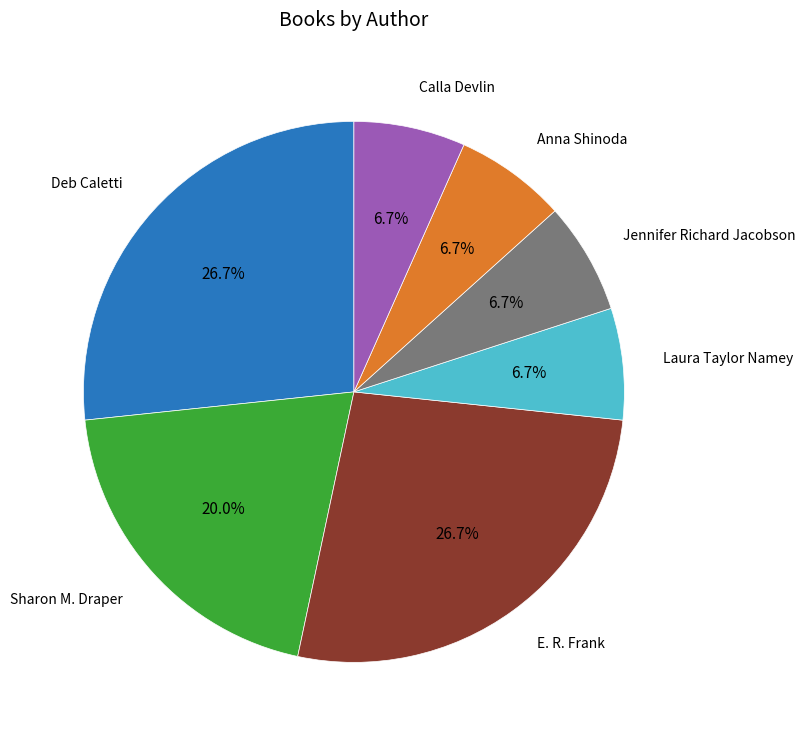

How many segments does this pie chart have?

7